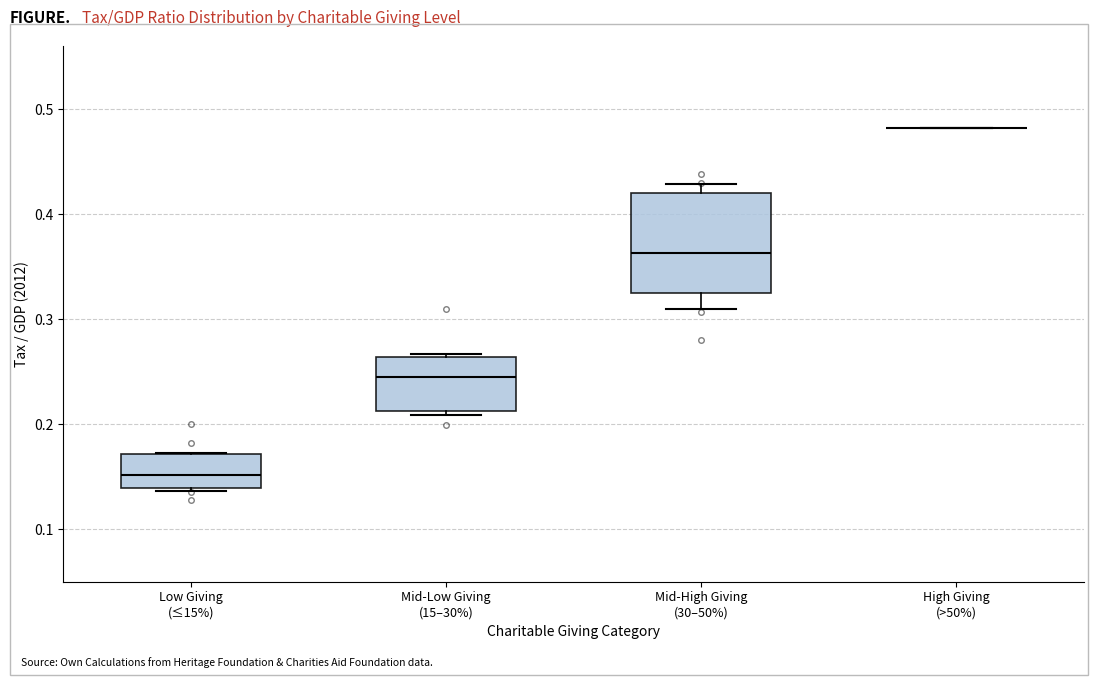

Comparing the boxes themselves (not the whiskers), which one is the tallest?

Mid-High Giving (30–50%)